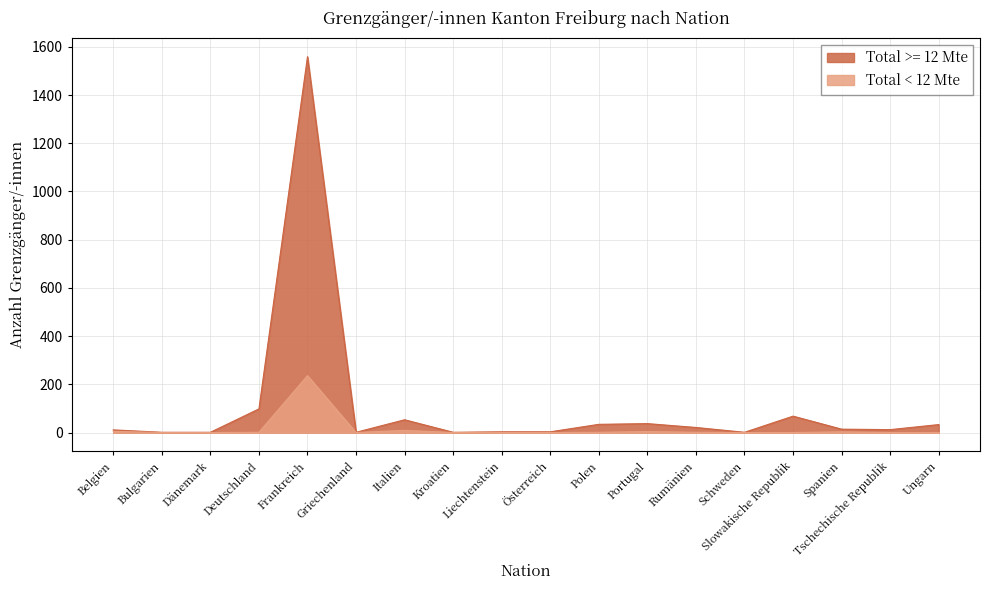

What are all the series names shown in the legend?

Total >= 12 Mte, Total < 12 Mte